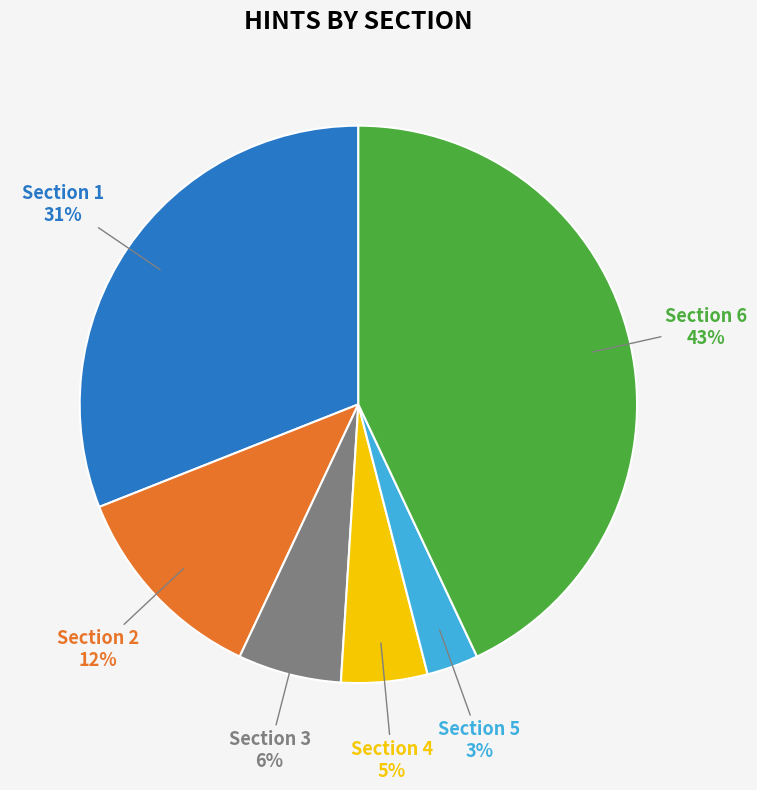

Is there a majority slice in this chart?

No